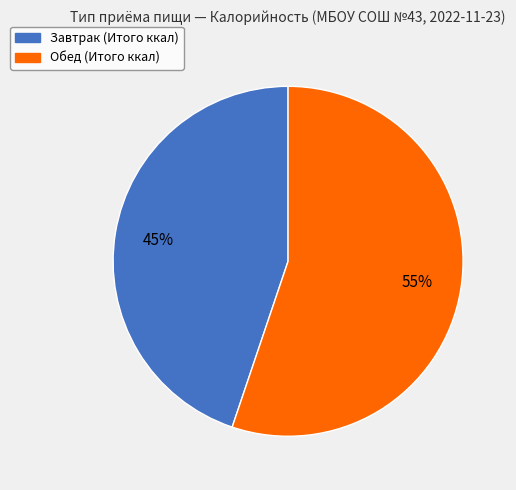

Which slice is the smallest?

Завтрак